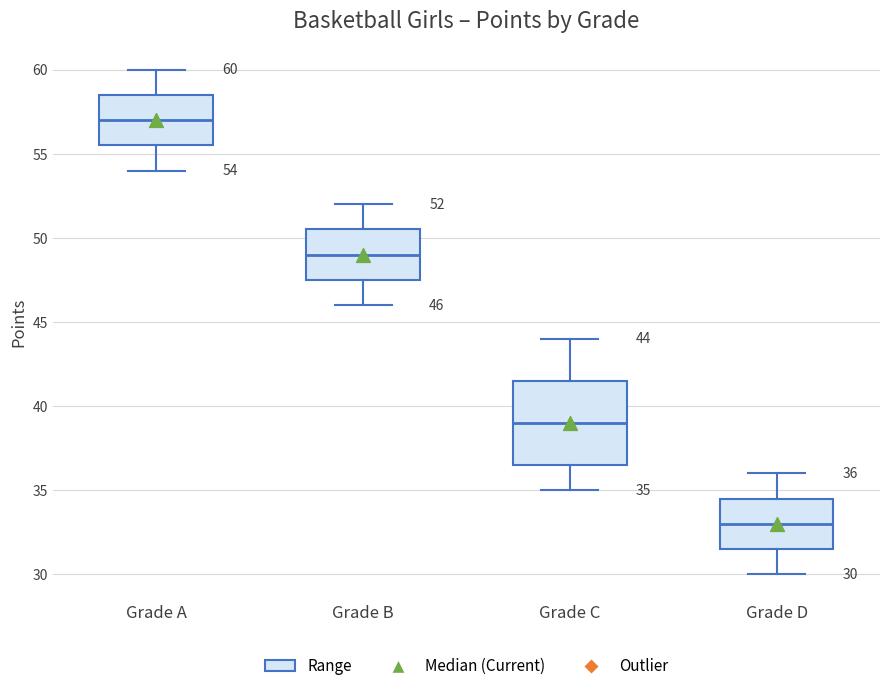

Which box's median line is the lowest?

Grade D